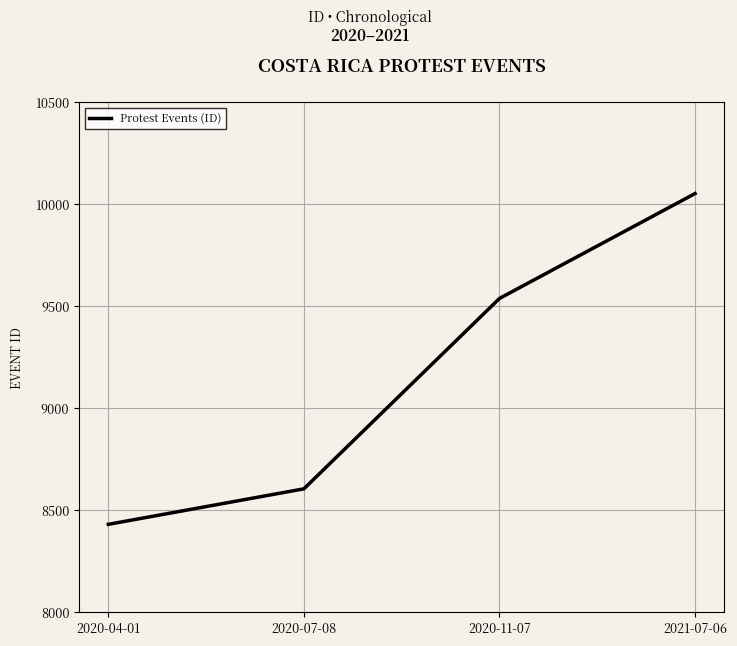

What is the average value?

9158